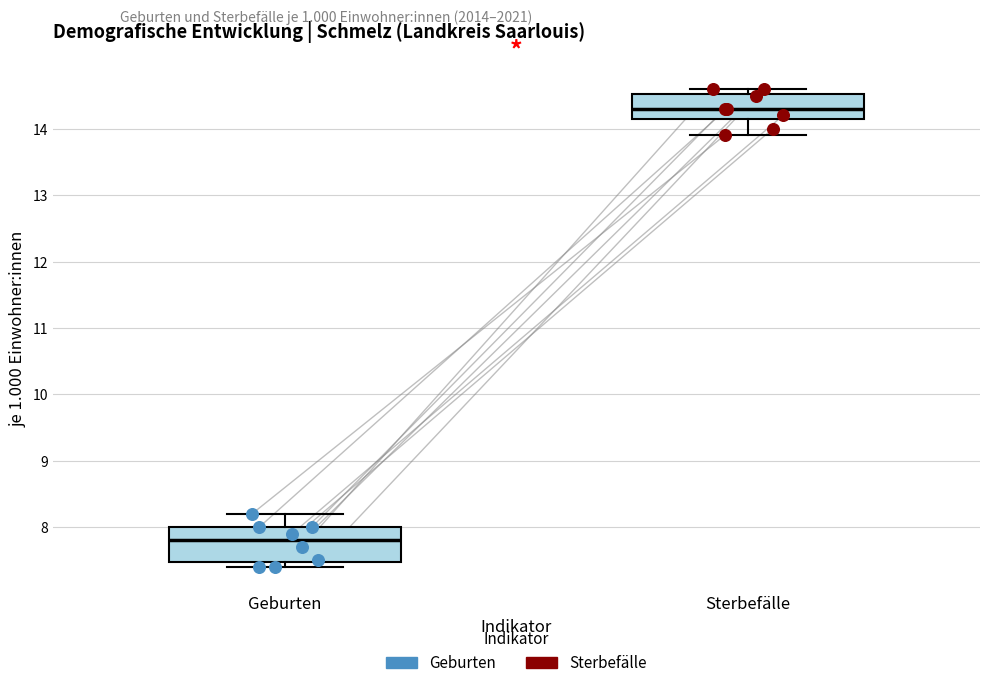

Which box has the highest median line?

Sterbefälle